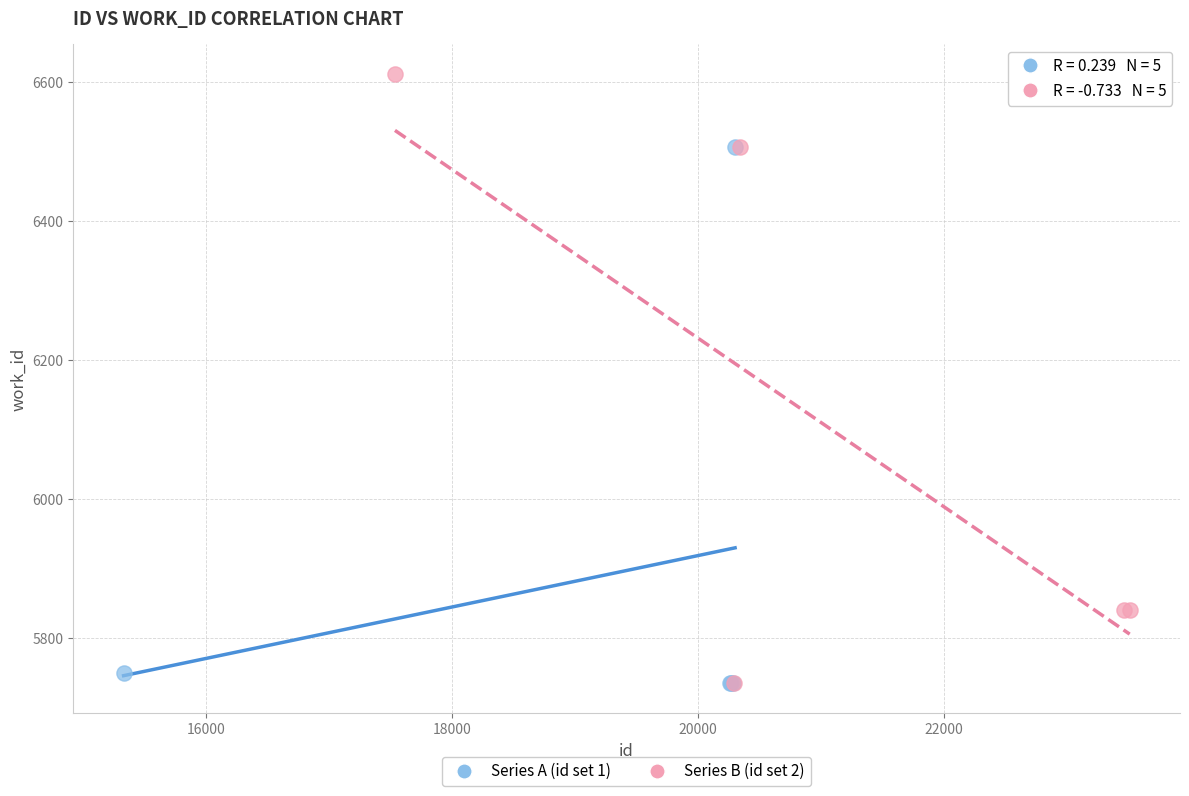

What are all the series names shown in the legend?

Series A (id set 1), Series B (id set 2)